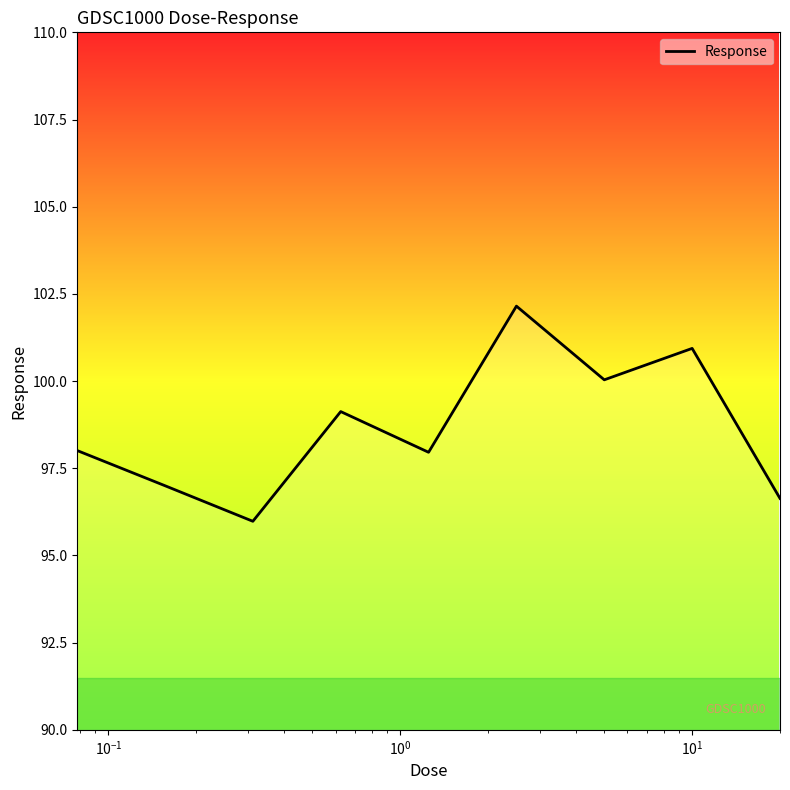

What is the difference between the maximum and minimum values?

6.2